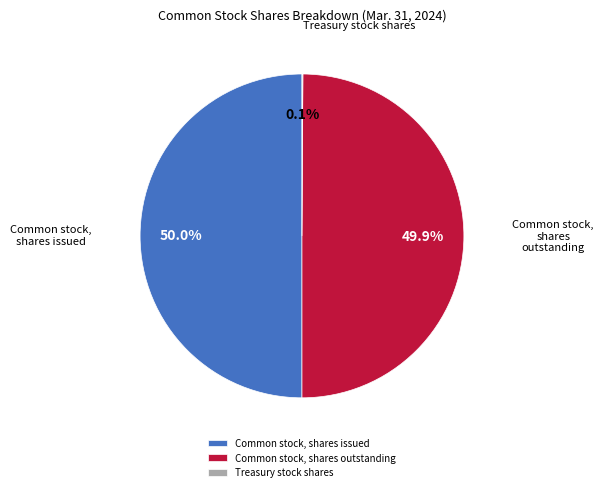

What portion of the pie excludes Common stock, shares issued?

50.0%